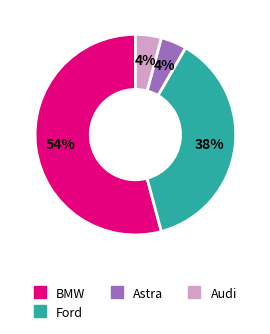

To the nearest percent, what is the difference between the largest and smallest slice percentages?

50%